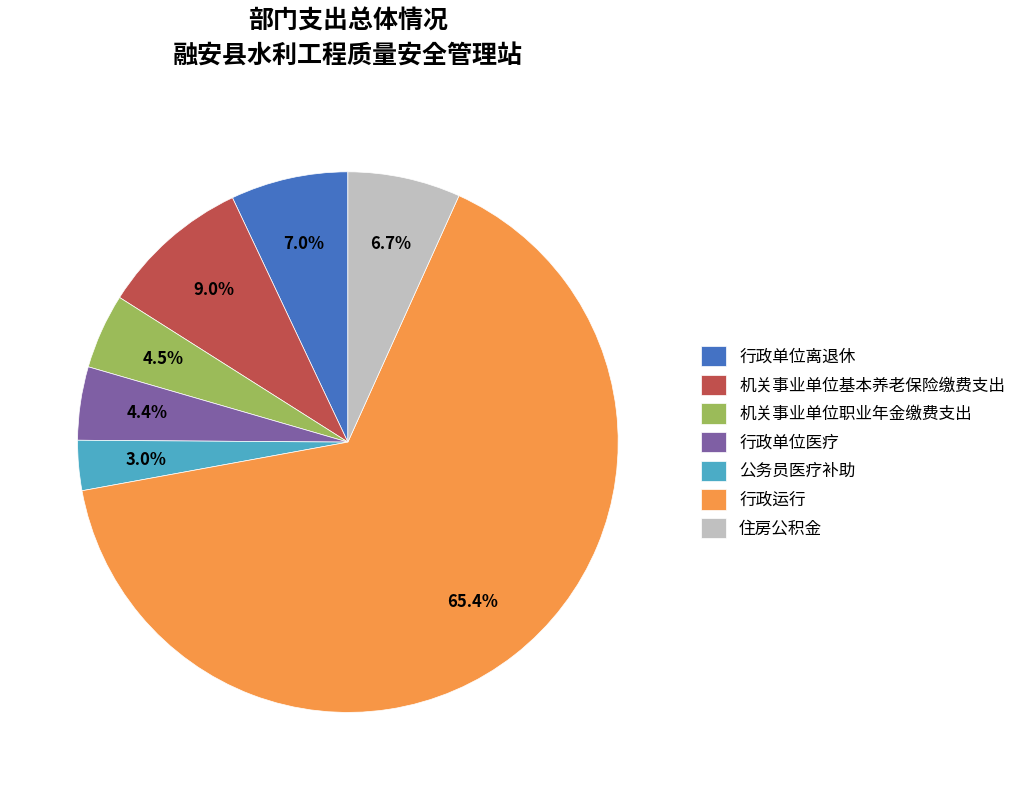

Count the number of slices in the pie.

7